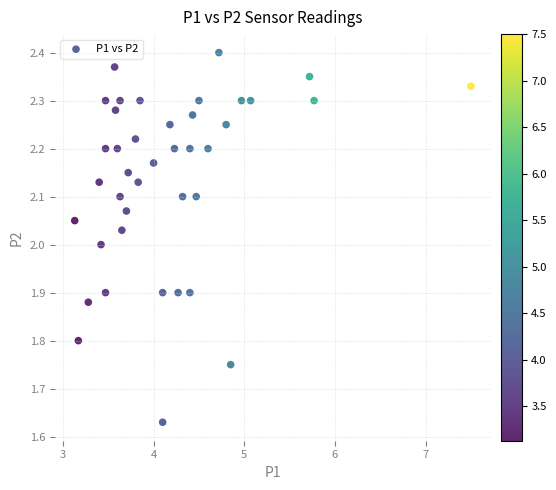

What is the range of X values (max minus min)?

4.4